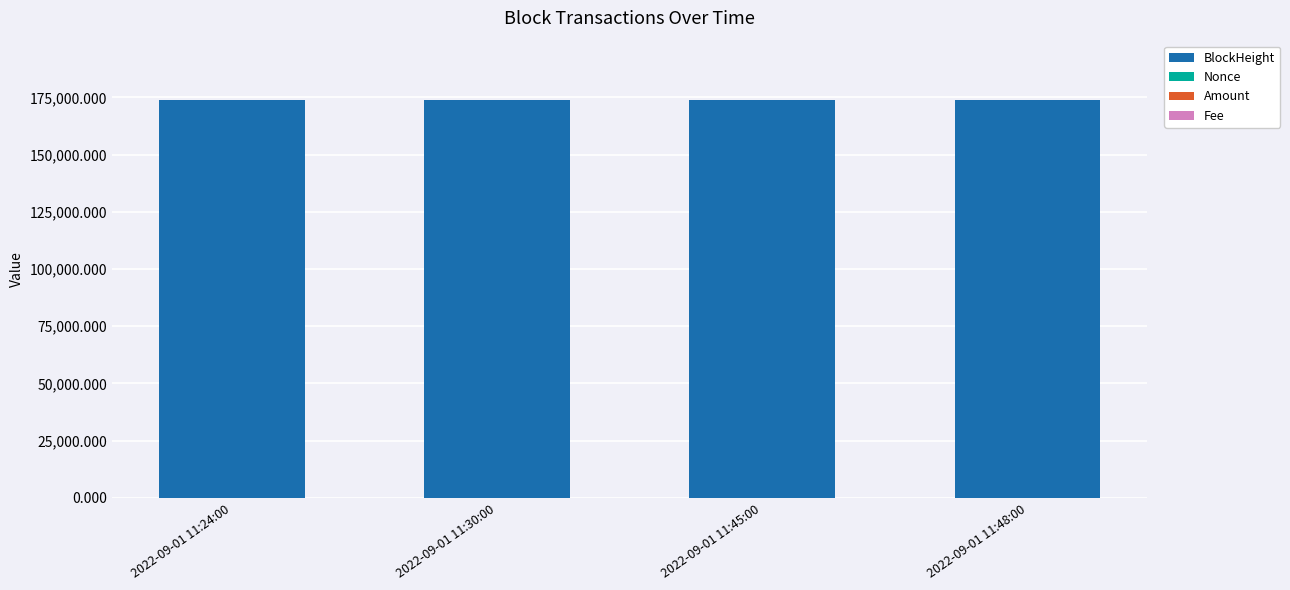

The BlockHeight series shows 173727.0 at 2022-09-01 11:30:00. True or false?

True